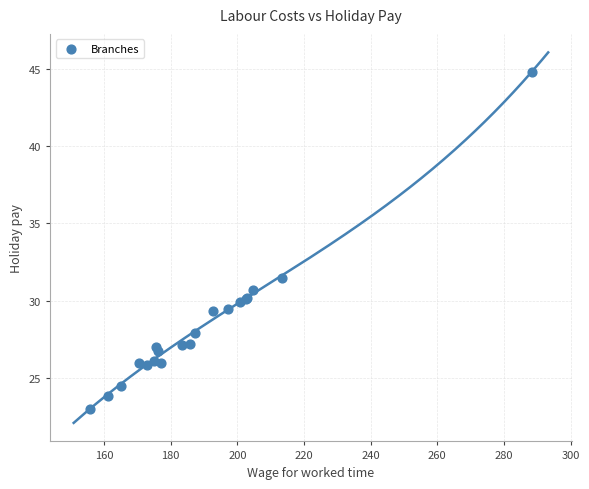

What Y value in the scatter plot is closest to 33?

31.5